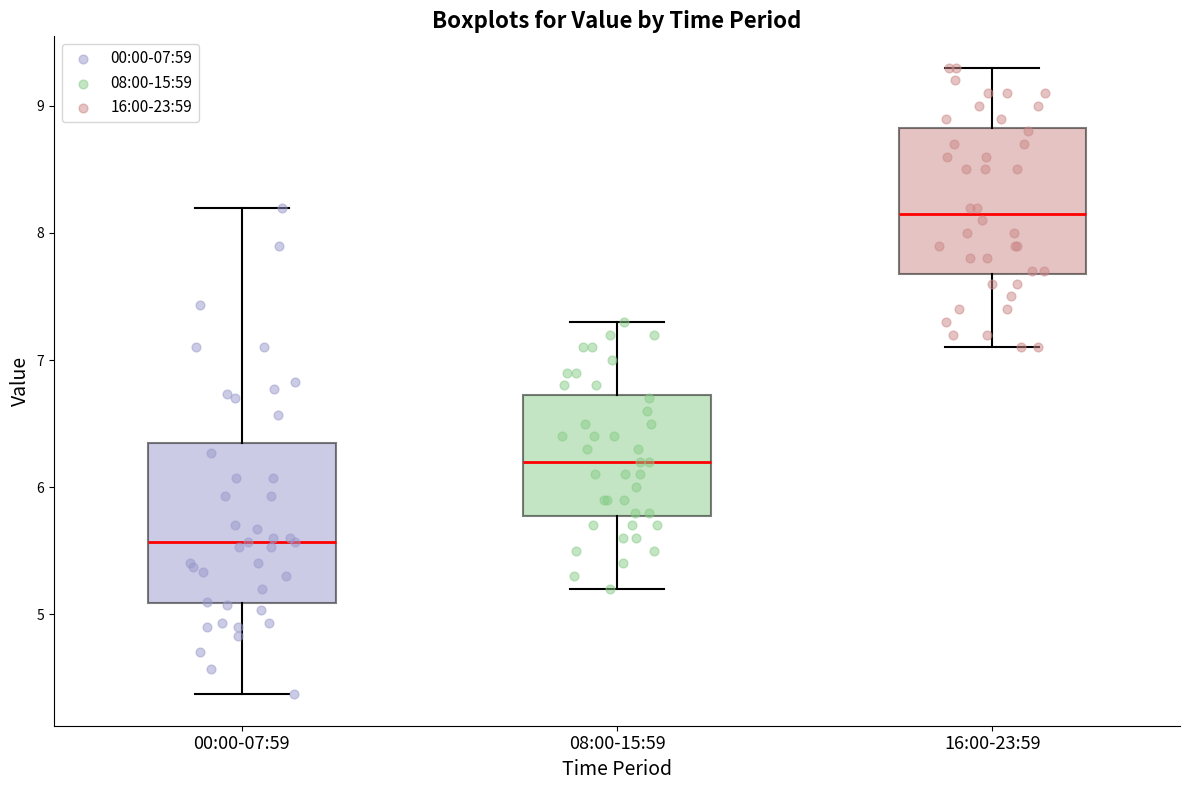

Which box is the tallest, from its lower edge to its upper edge?

00:00-07:59